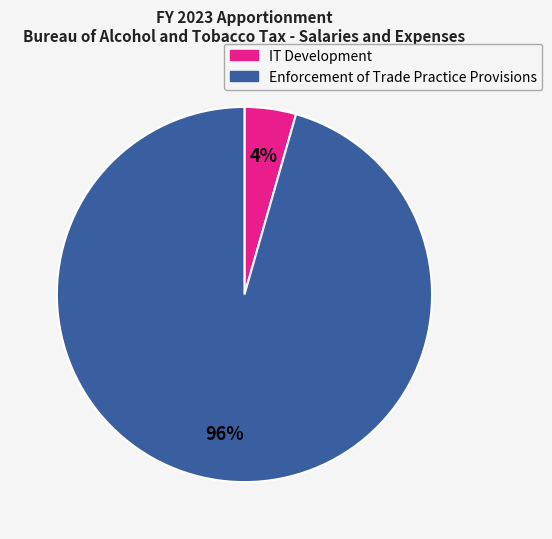

How many slices are in this pie chart?

2